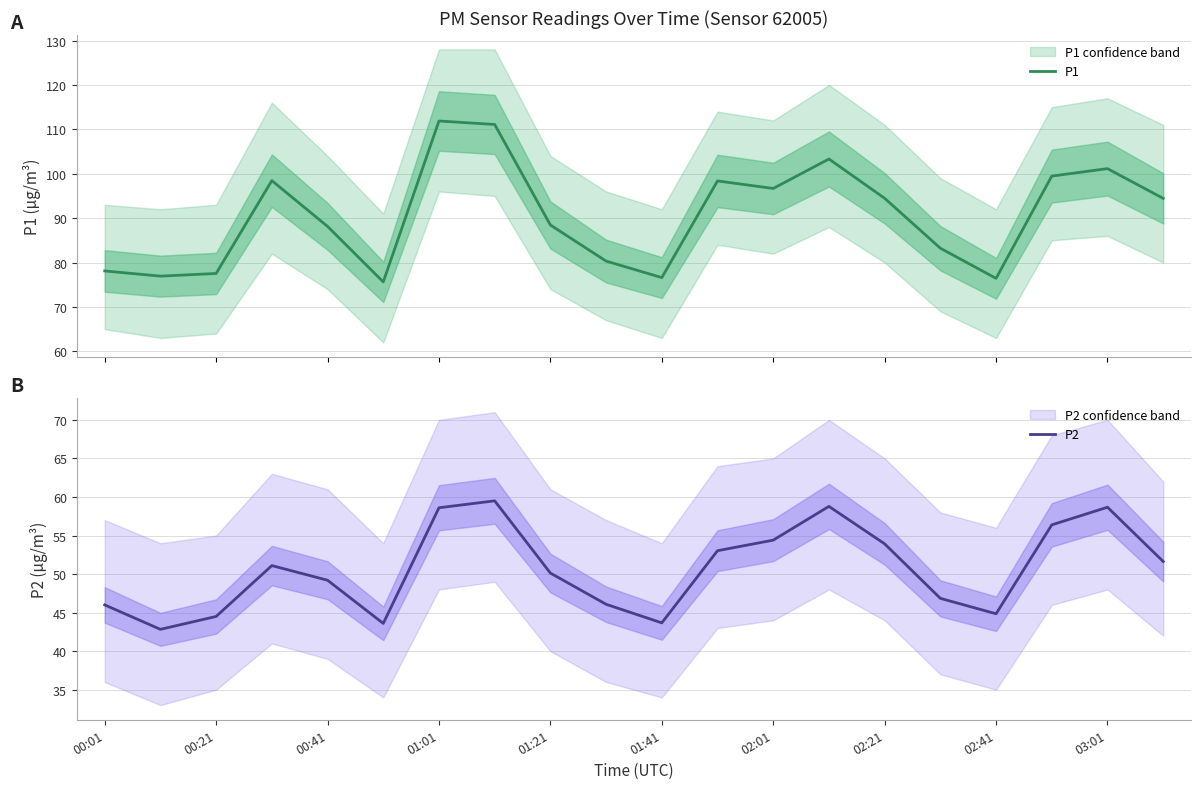

What is the sum of all P1 values?

1810.7